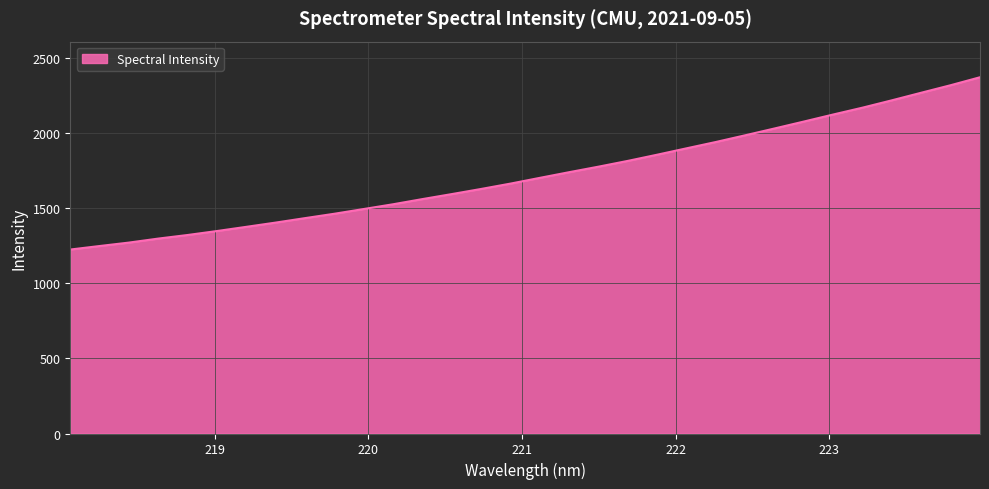

Reading left to right, list all the values displayed in this chart.

1226.3	1249.8	1272.8	1299.5	1323.4	1349.9	1377.9	1406.2	1436.0	1465.2	1496.8	1528.5	1563.0	1596.3	1630.6	1666.2	1704.5	1742.4	1779.2	1817.7	1858.9	1901.5	1943.7	1988.3	2033.8	2079.9	2126.9	2172.5	2221.5	2271.9	2321.9	2374.9